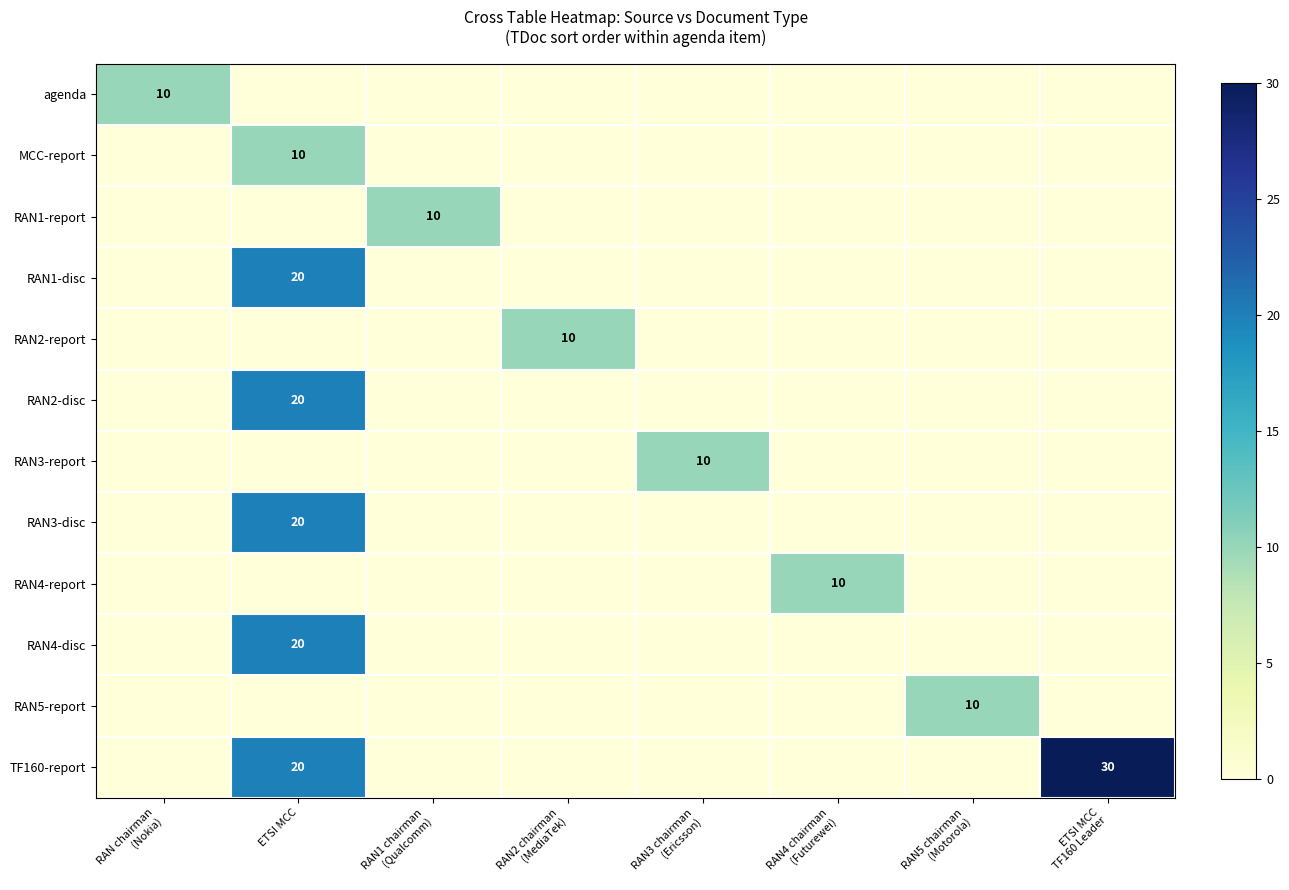

The MCC-report series shows 17 at ETSI MCC. True or false?

False